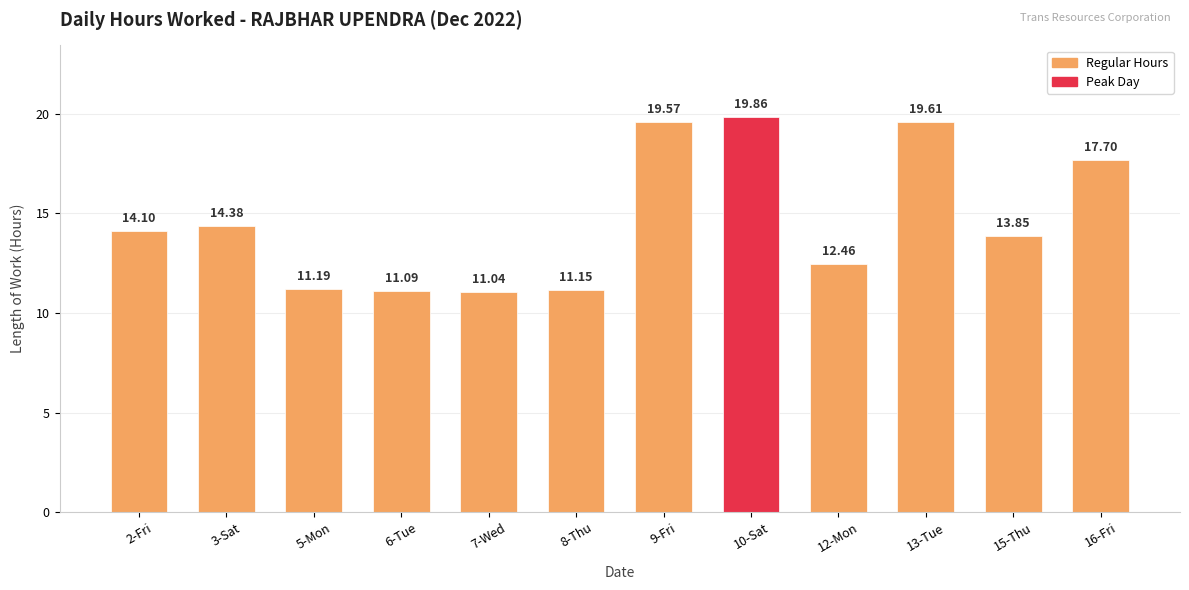

At which label does the data first exceed 14?

2-Fri